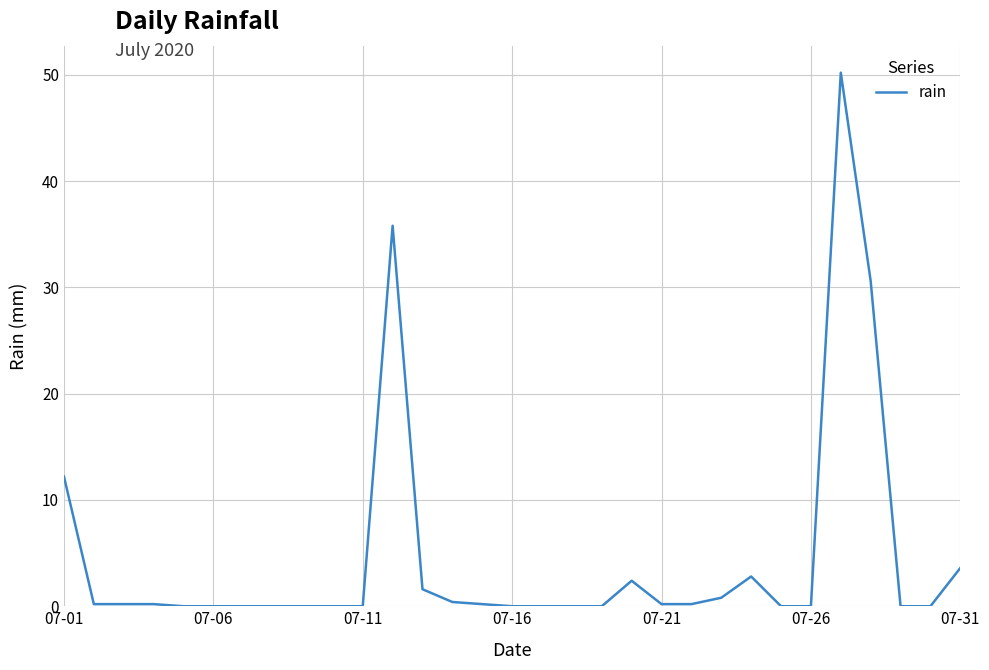

What is the difference between the maximum and minimum values?

50.2